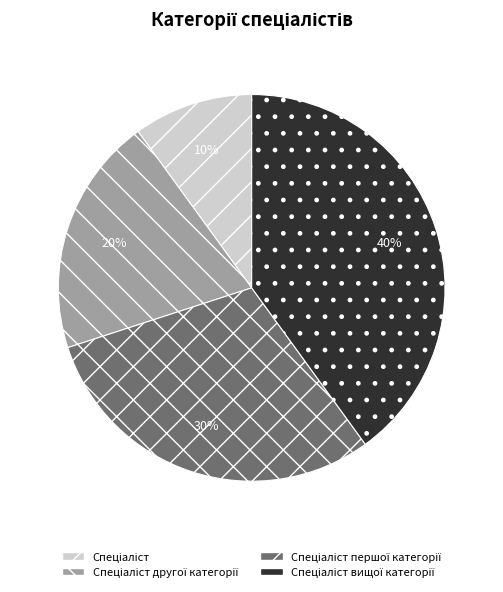

Is there a majority slice in this chart?

No